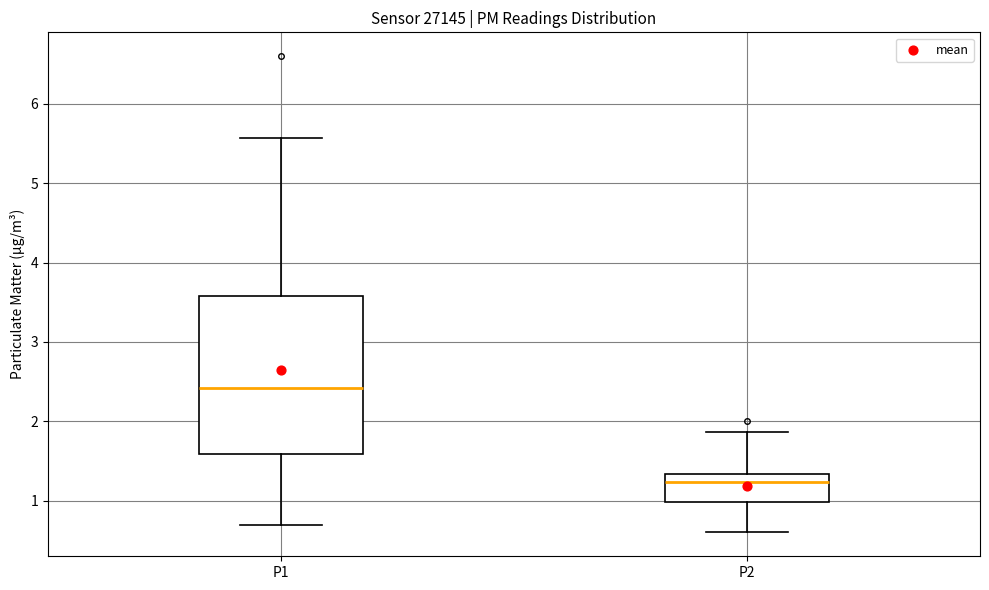

Which box's median line is the lowest?

P2